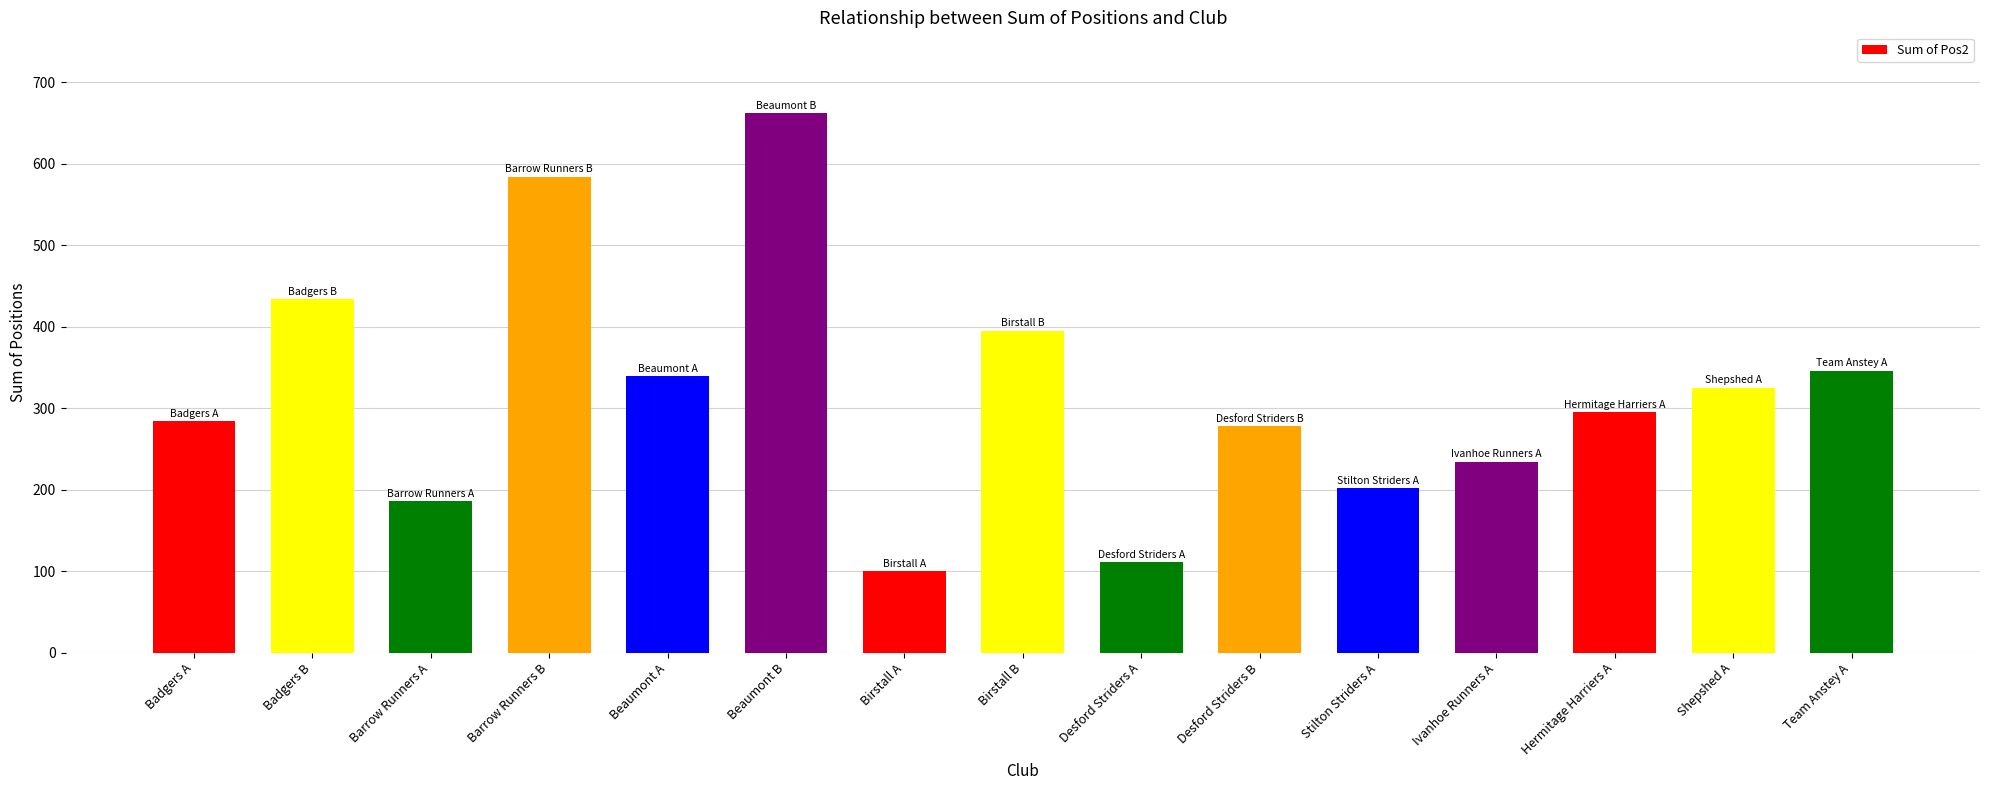

What is the minimum value shown in the chart?

100